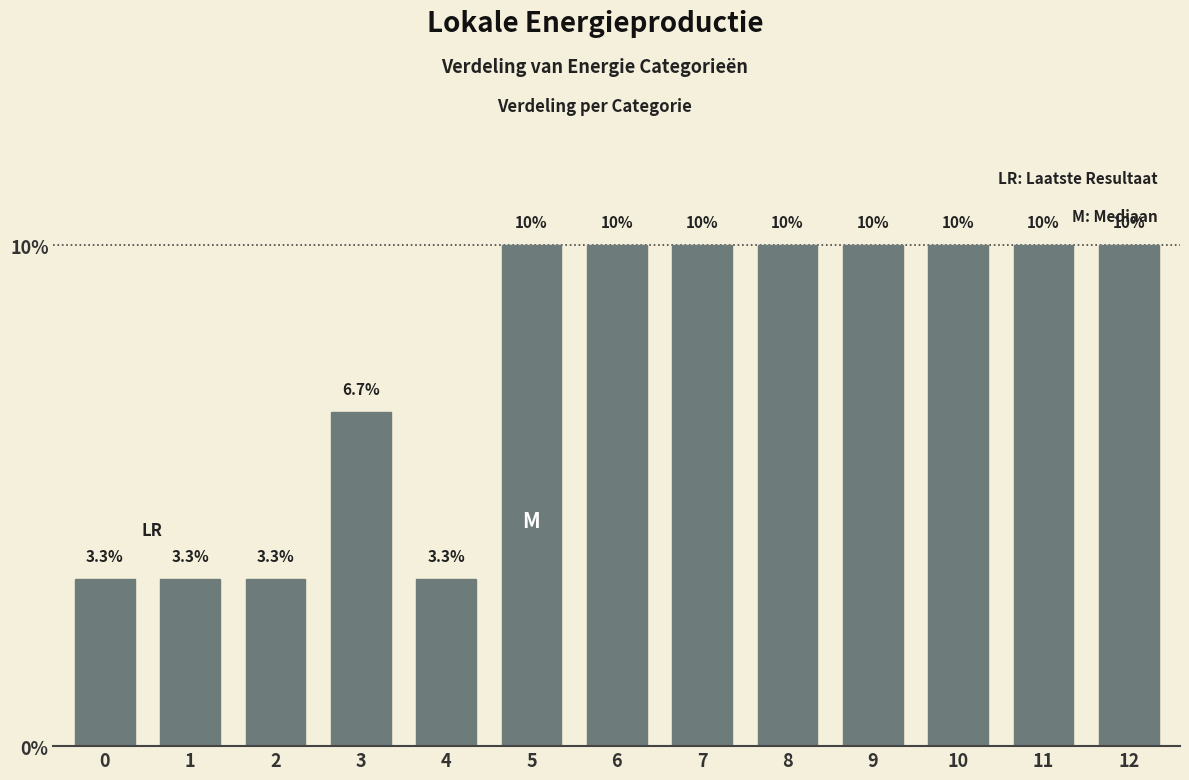

Reading right to left, extract all data points from this chart.

10.0	10.0	10.0	10.0	10.0	10.0	10.0	10.0	3.3	6.7	3.3	3.3	3.3